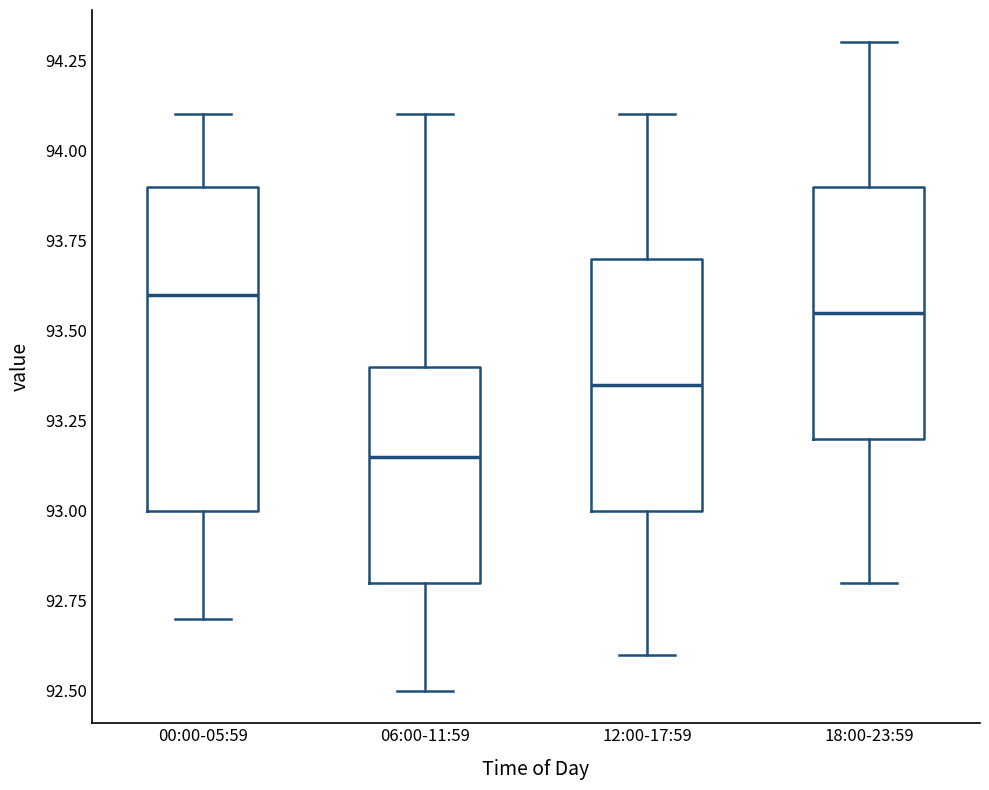

Which box has the lowest median line?

06:00-11:59